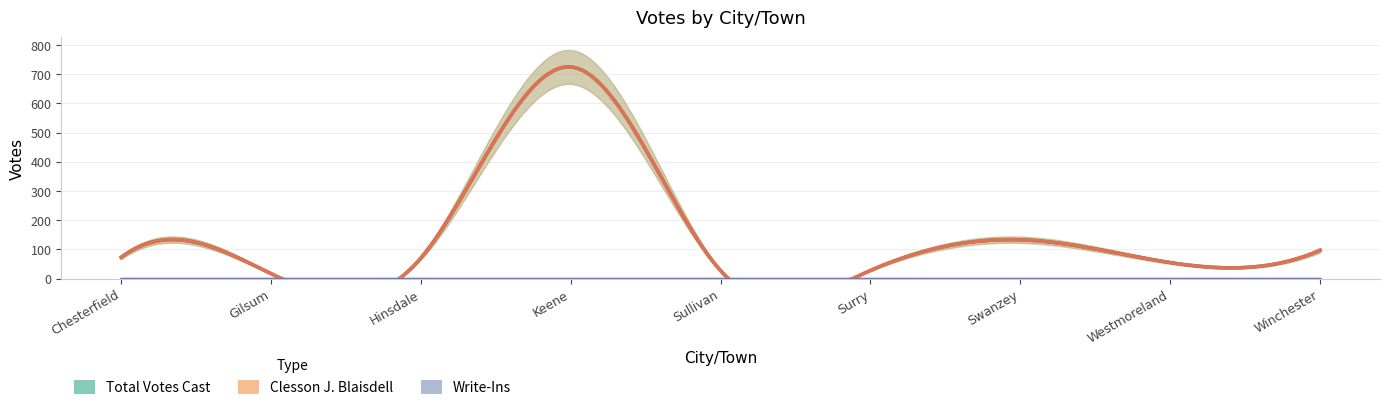

Does the chart have visible grid lines?

Yes